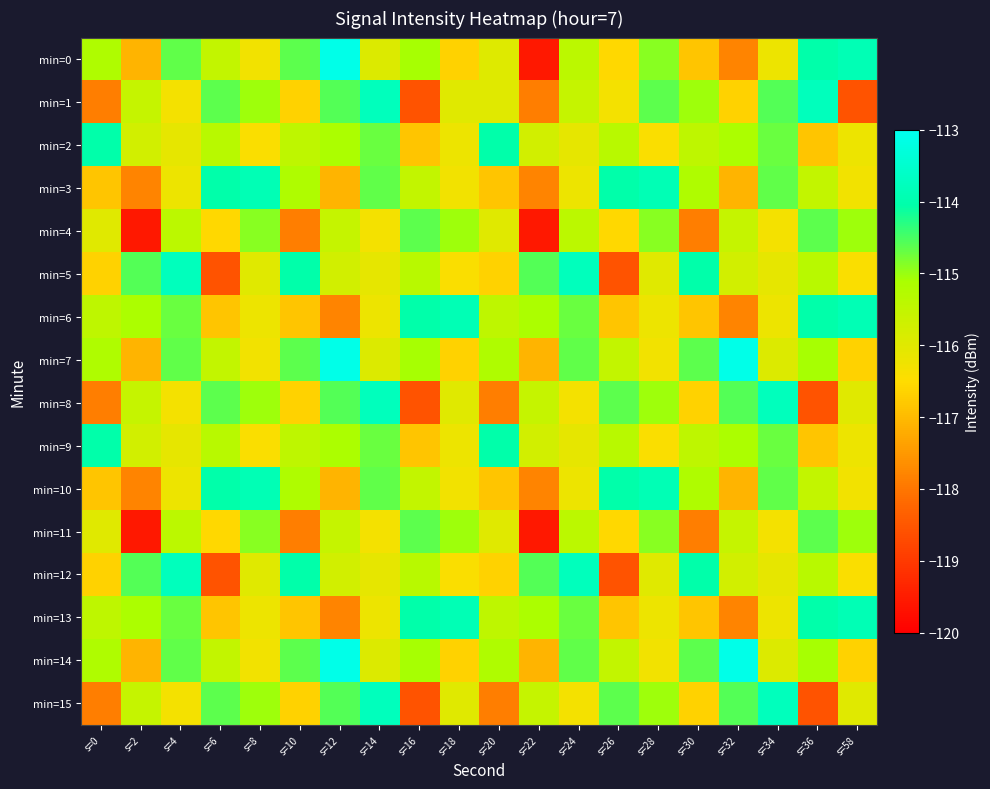

How many distinct data groups are displayed?

16